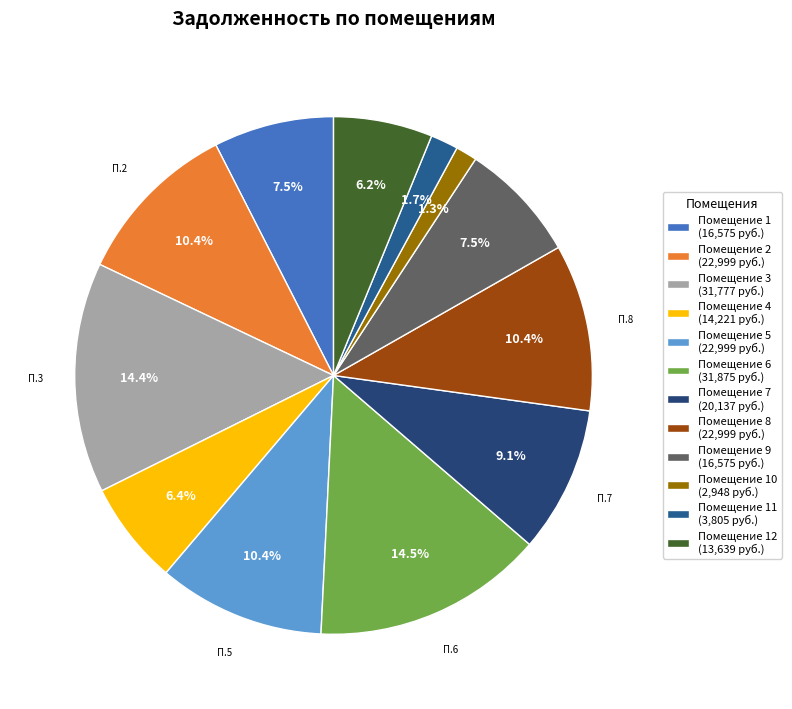

How many segments does this pie chart have?

12